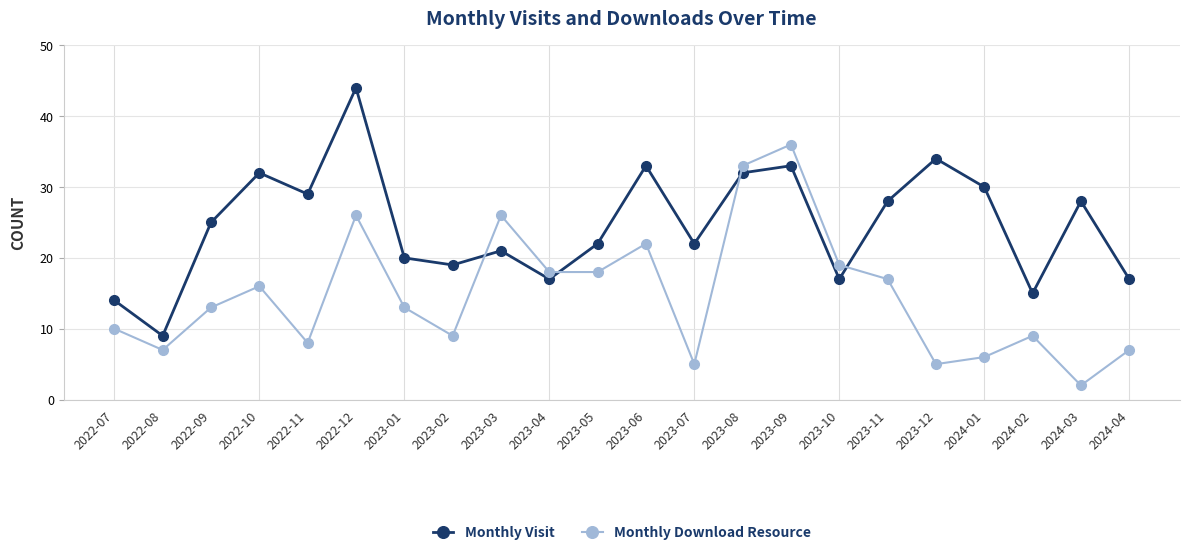

Rank the series at 2023-04 from highest to lowest value.

Monthly Download Resource, Monthly Visit